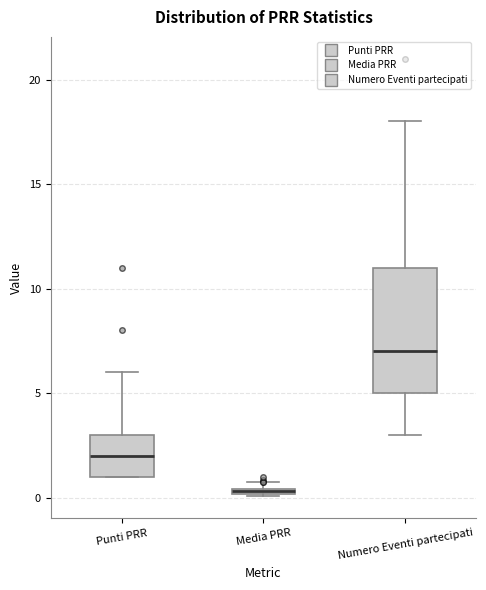

Where does the median line of the box for Punti PRR sit on the y-axis? The values are not printed on the chart, so give them approximately, as read against the axis.

2.0